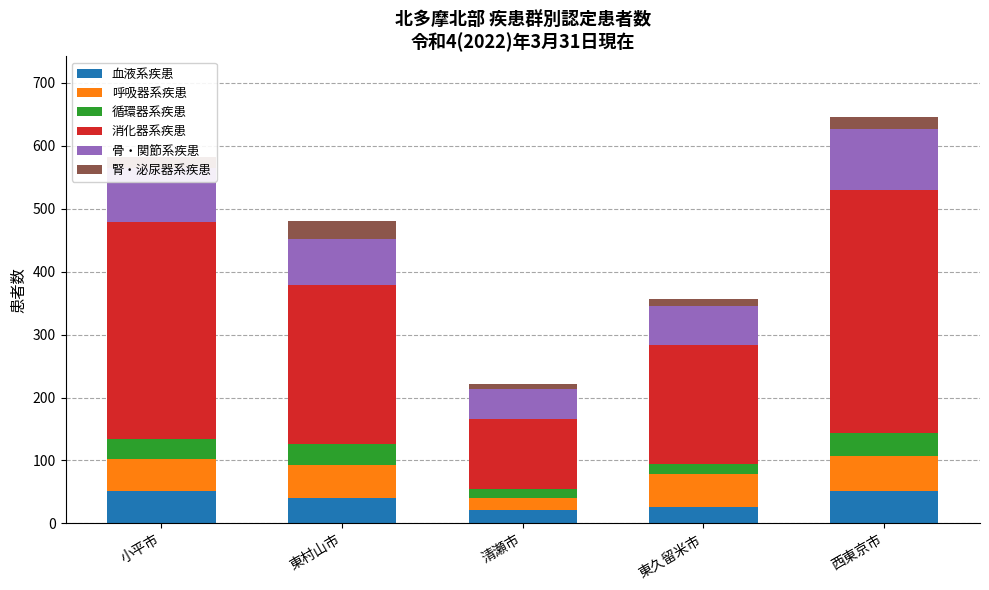

True or false: 血液系疾患 has a value of 15 at 西東京市.

False